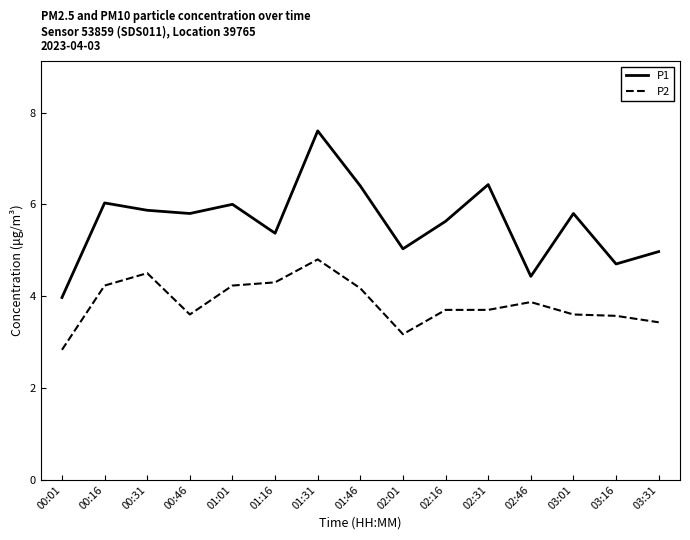

At which label does P2 first exceed 3?

00:16